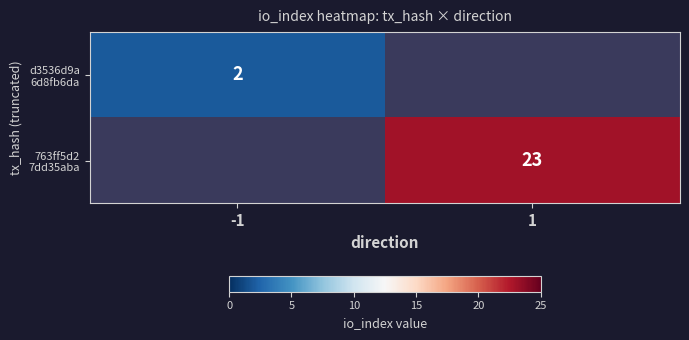

Which category has the lowest value in the d3536d9a 6d8fb6da series?

-1